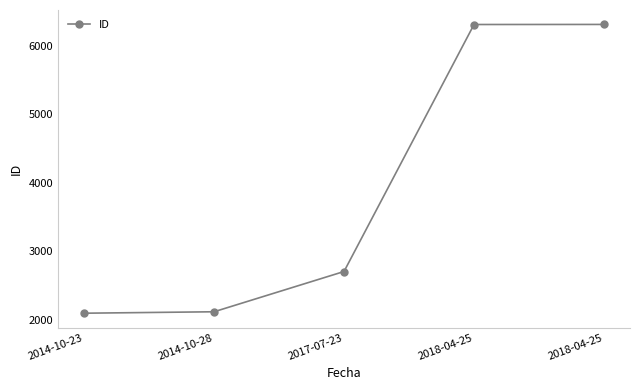

Approximately how many times larger is the value at 2018-04-25 compared to 2014-10-23?

3.0